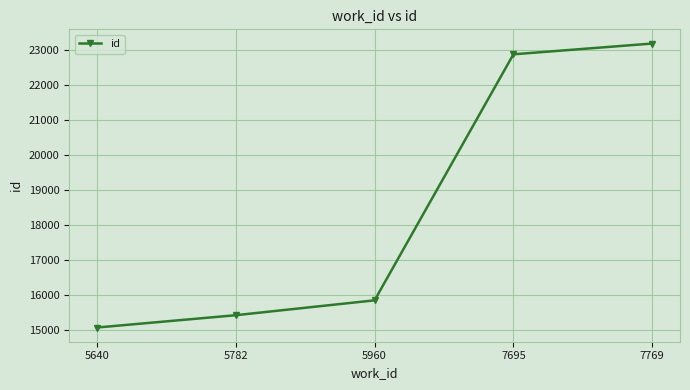

What is the value of the 1st point from the left?

15076